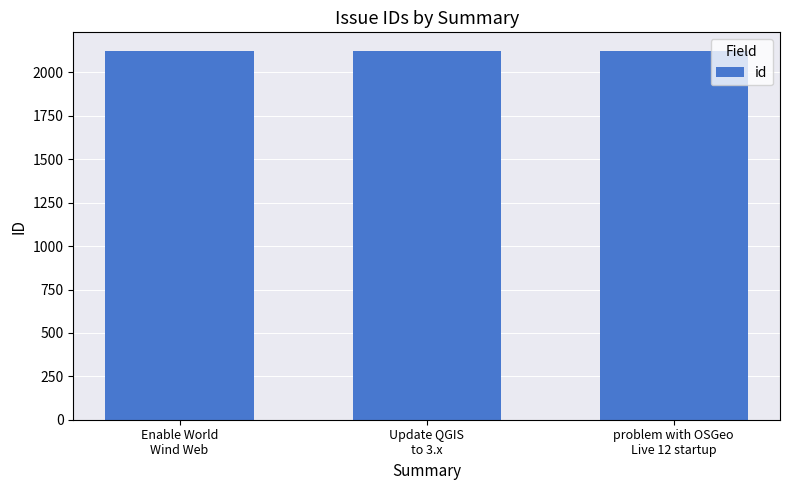

What is the minimum value shown in the chart?

2122